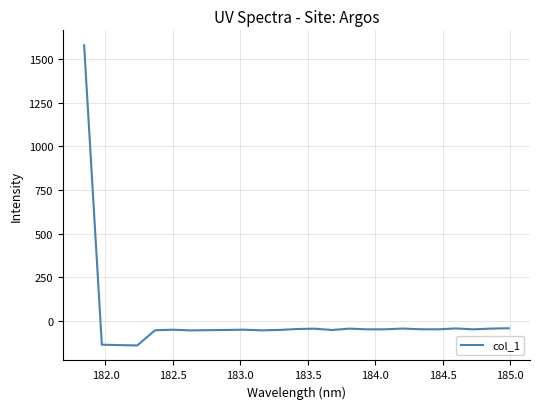

What is the smallest value displayed?

-140.9